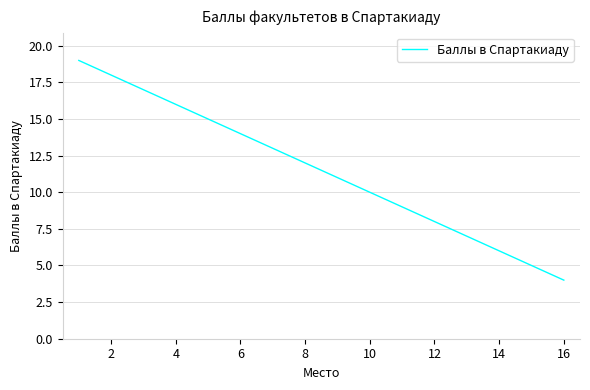

What is the smallest value displayed?

4